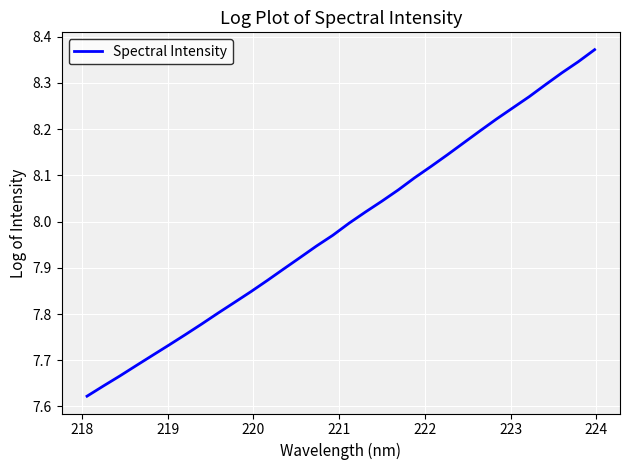

What is the difference between the maximum and minimum values?

0.7